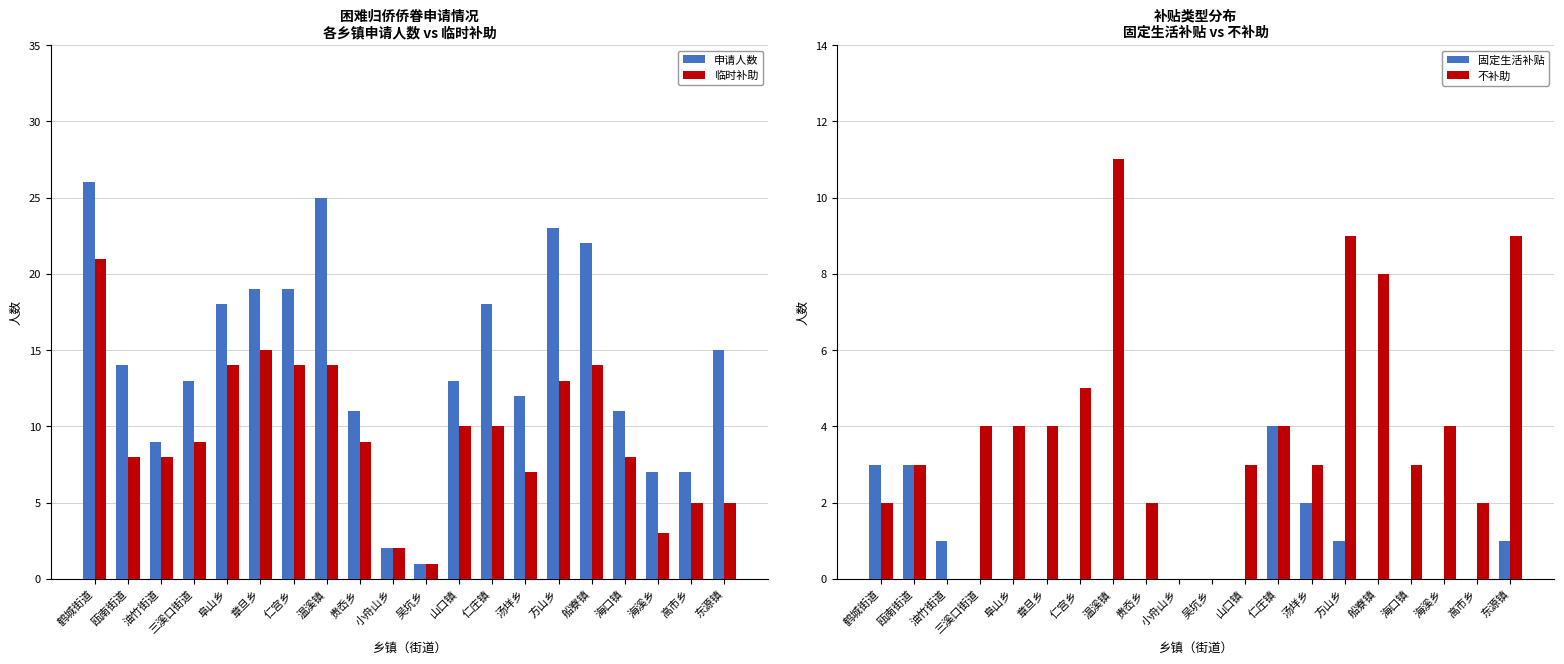

What is the spread (max minus min) of values at 贵岙乡?

11